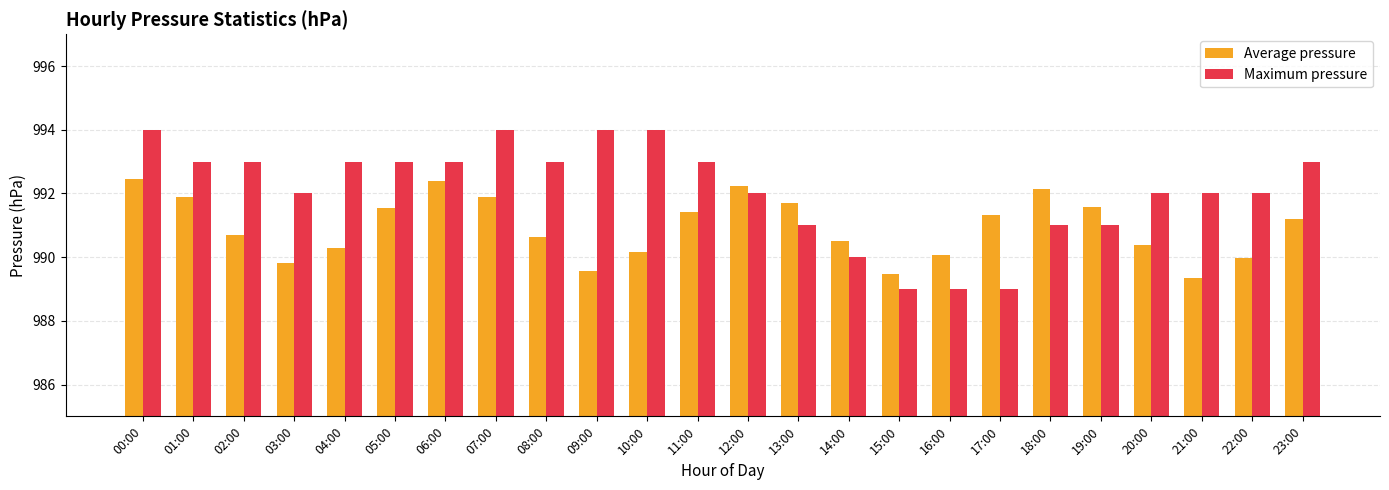

Is the value of Maximum pressure at 12:00 greater than the value of Average pressure at 02:00?

Yes